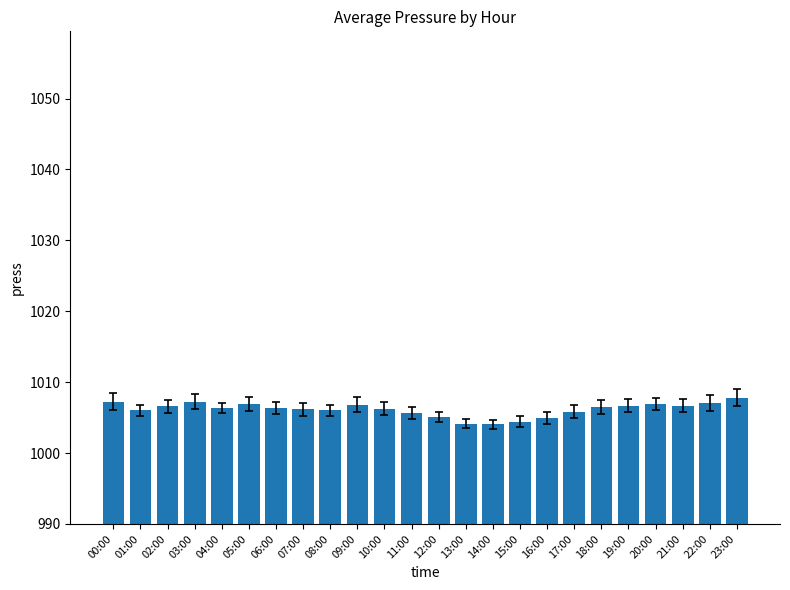

What is the difference between the second highest and minimum values?

3.2